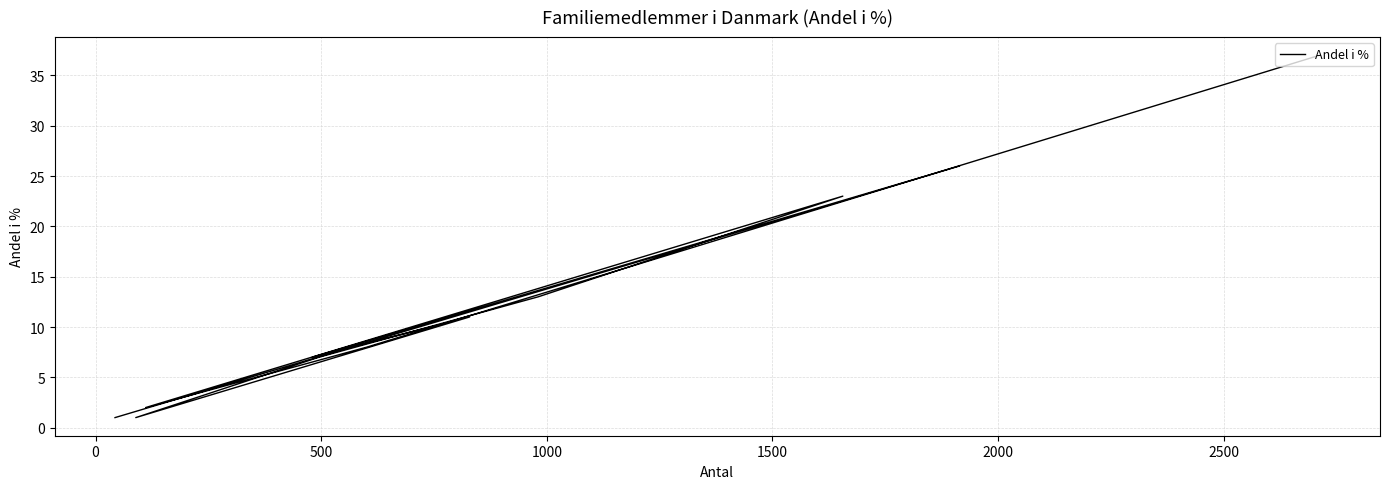

What is the sum of all values?

153